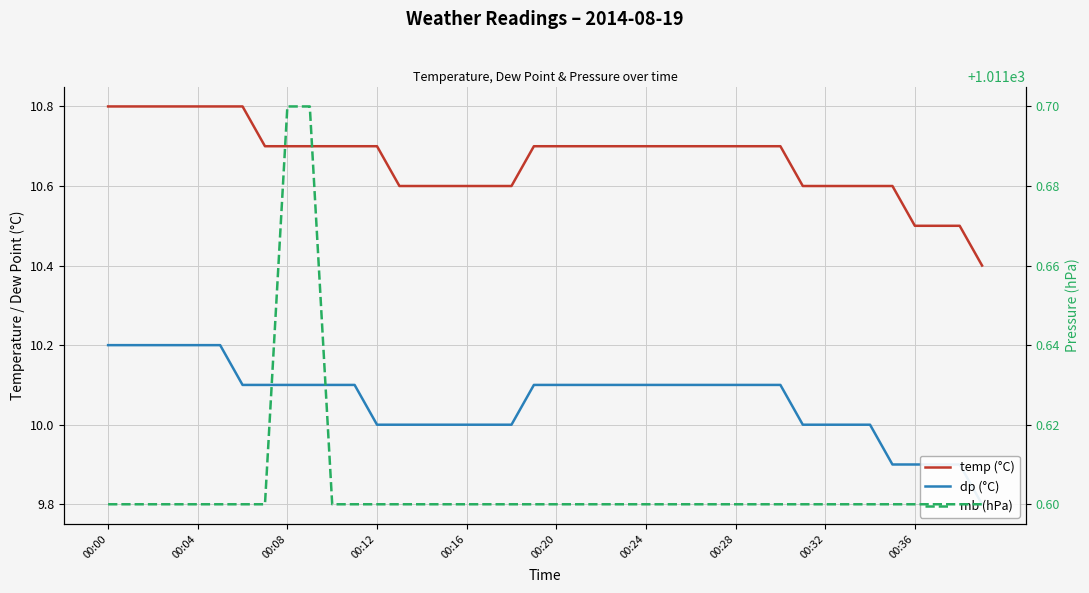

Which series has the widest spread of values?

temp (°C)